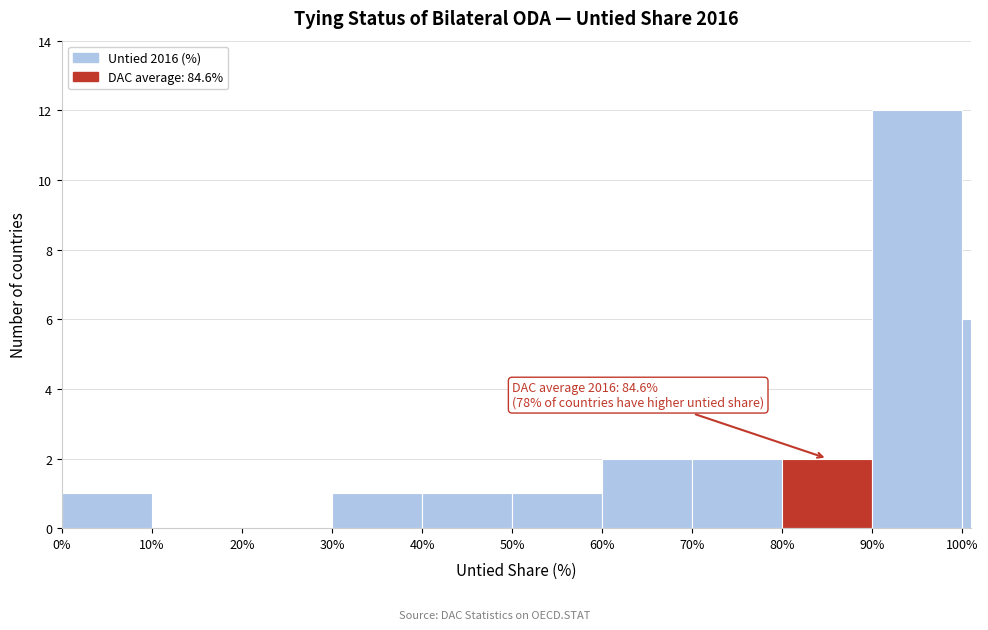

Around what value on the x-axis is the tallest bar? Give the approximate position of its centre, as read against the axis.

95